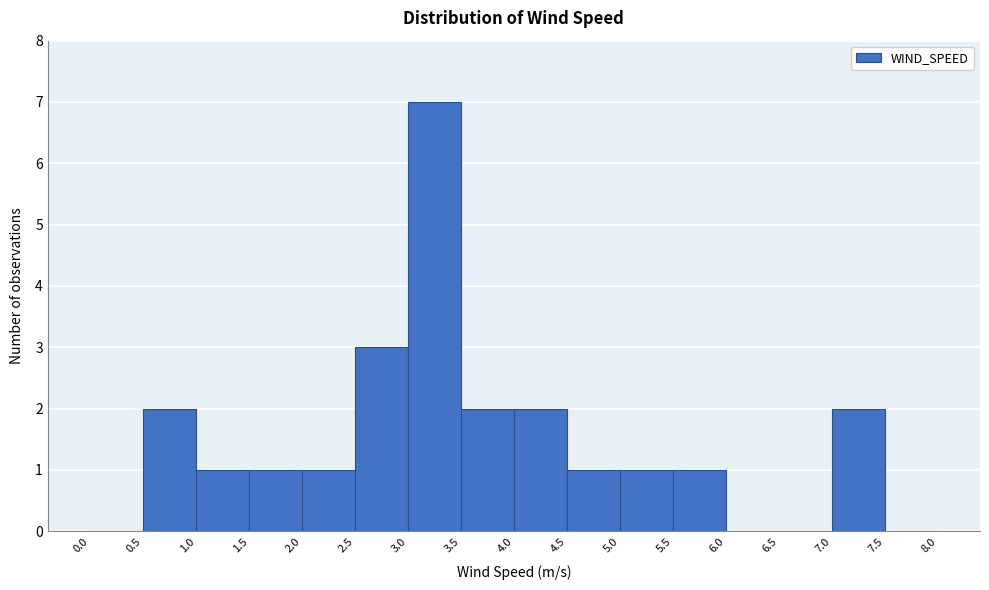

Reading left to right, list every bar in this chart as the range it spans on the x-axis followed by its height. The values are not printed on the chart, so give them approximately, as read against the axis.

0.0 to 0.5: 0
0.5 to 1.0: 2
1.0 to 1.5: 1
1.5 to 2.0: 1
2.0 to 2.5: 1
2.5 to 3.0: 3
3.0 to 3.5: 7
3.5 to 4.0: 2
4.0 to 4.5: 2
4.5 to 5.0: 1
5.0 to 5.5: 1
5.5 to 6.0: 1
6.0 to 6.5: 0
6.5 to 7.0: 0
7.0 to 7.5: 2
7.5 to 8.0: 0